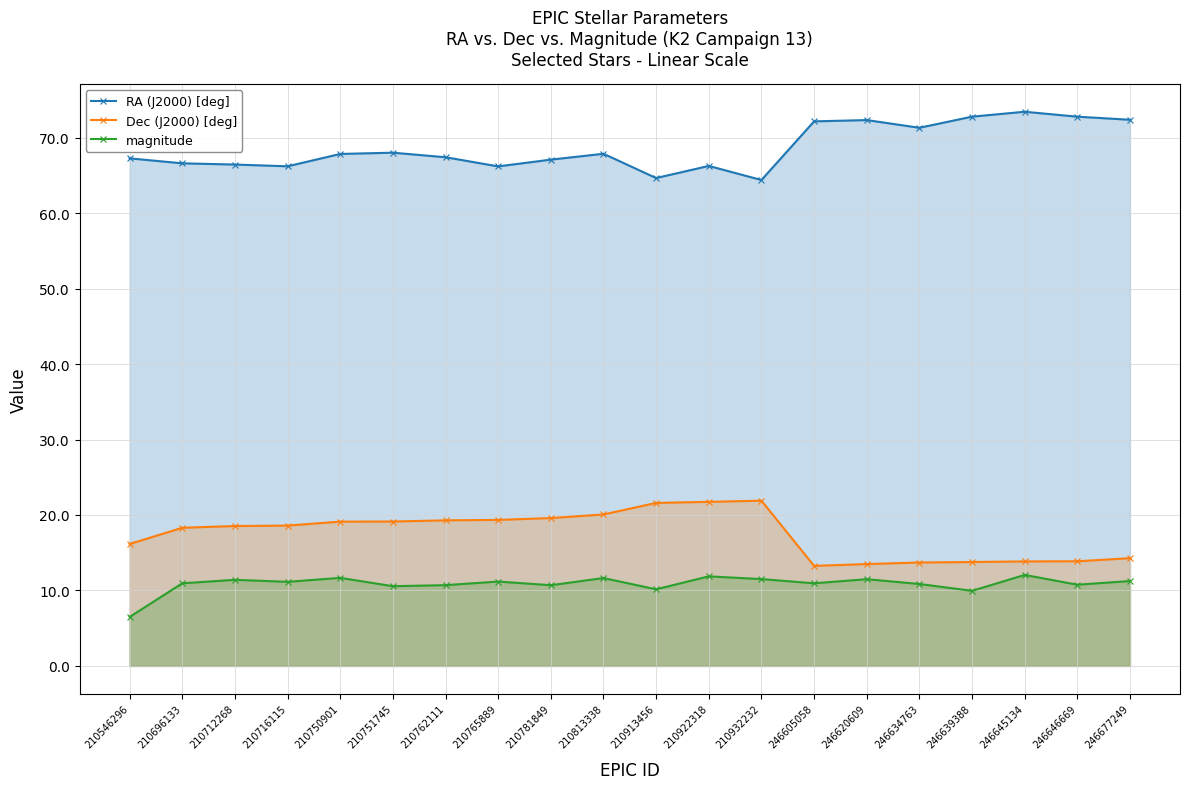

What is the average value of the magnitude series?

10.9